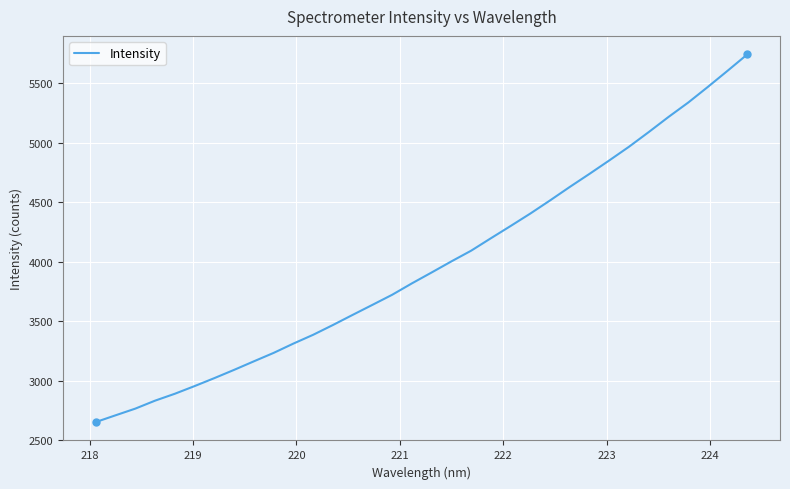

True or false: the data has more than 2 interior local peaks.

False